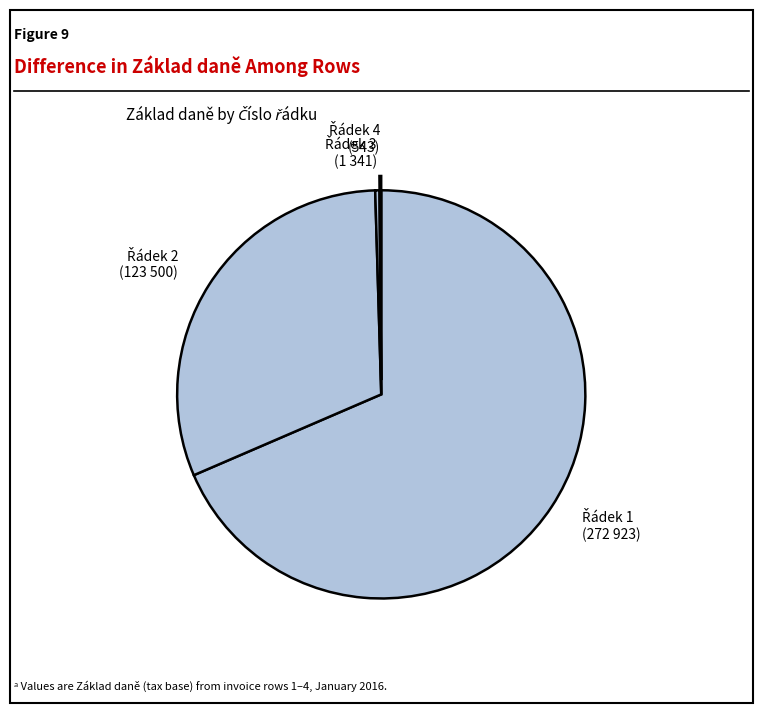

Is there a majority slice in this chart?

Yes